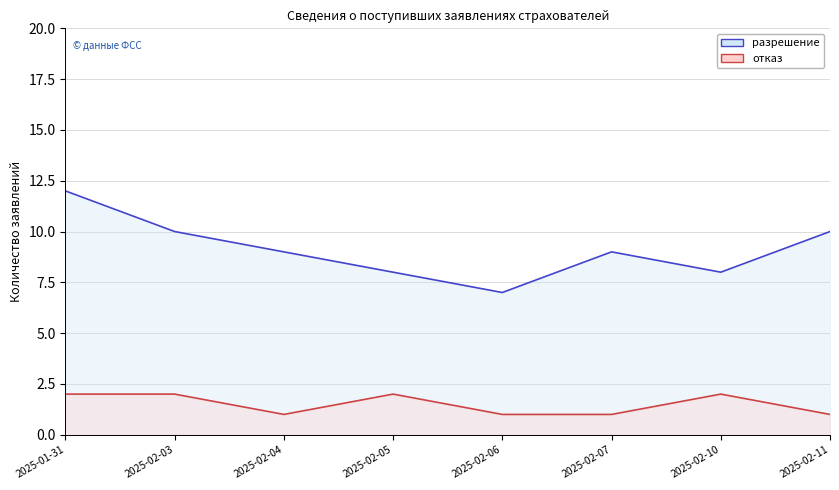

Which series has the widest spread of values?

разрешение